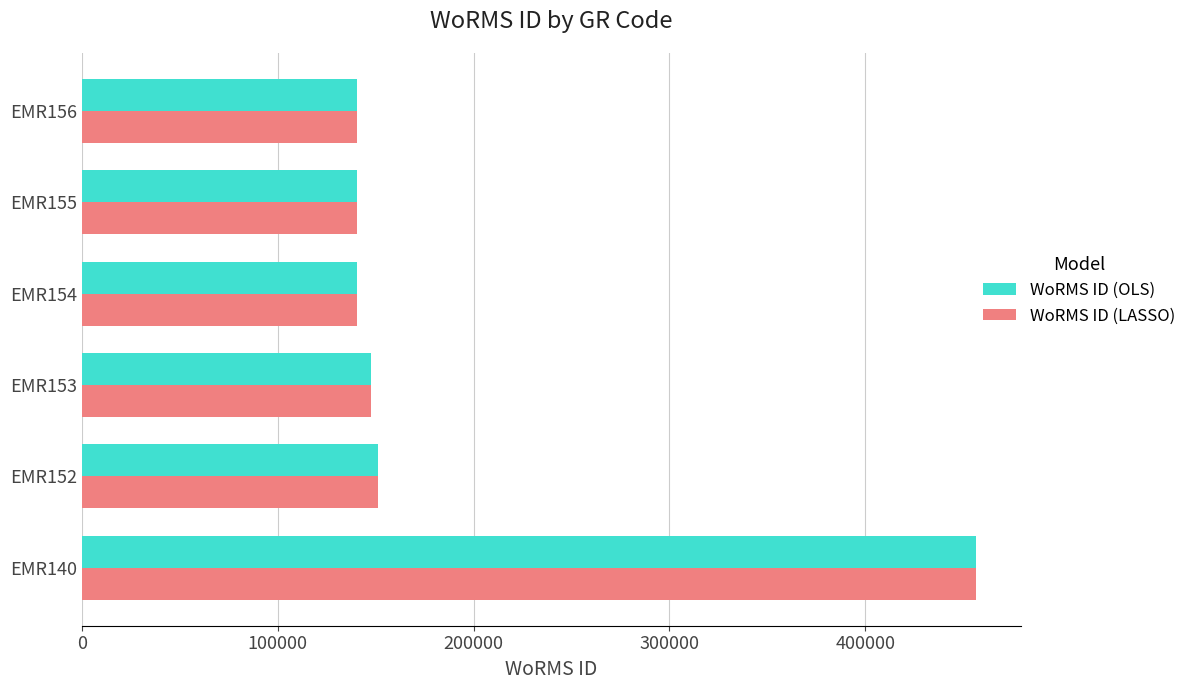

The value of WoRMS ID (OLS) at EMR156 is 220254. True or false?

False